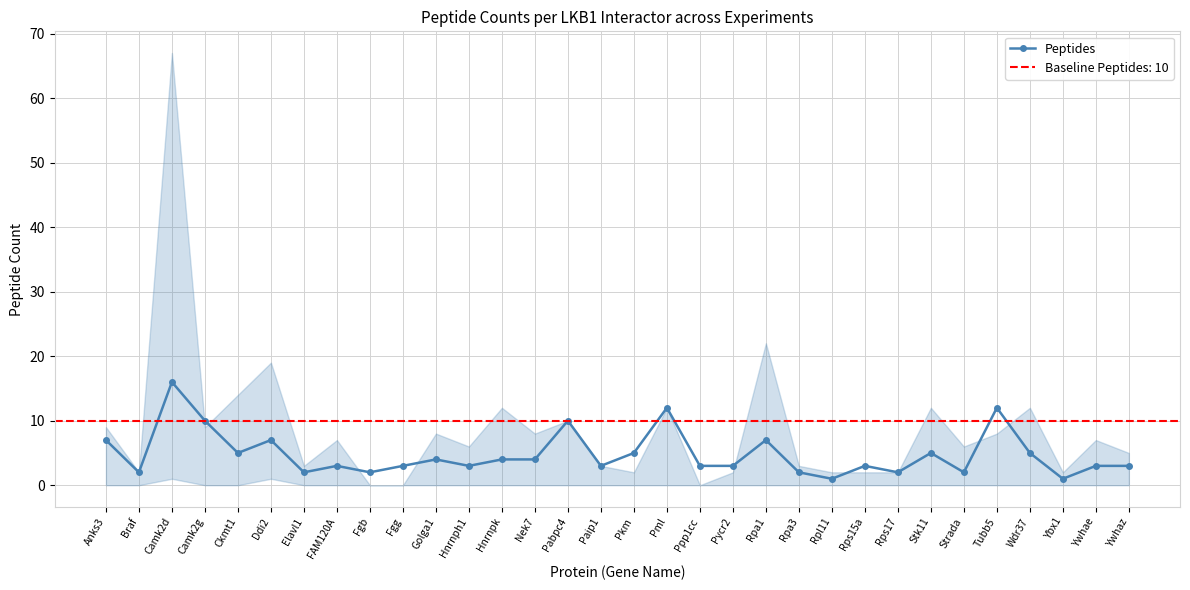

Where does the data first go above 3?

Anks3